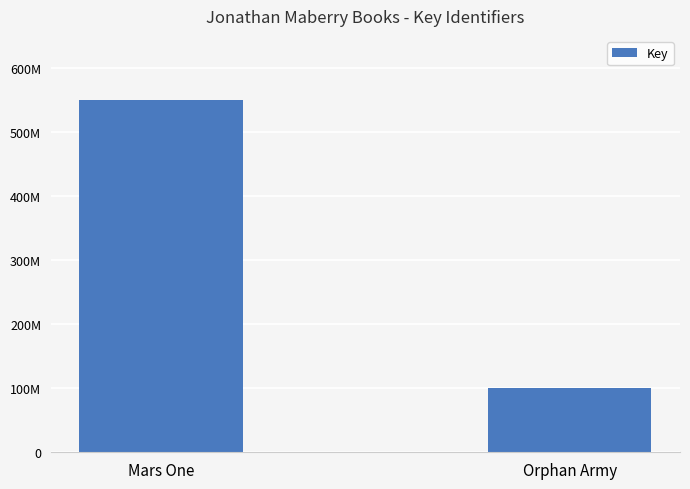

Are the bars horizontal?

No